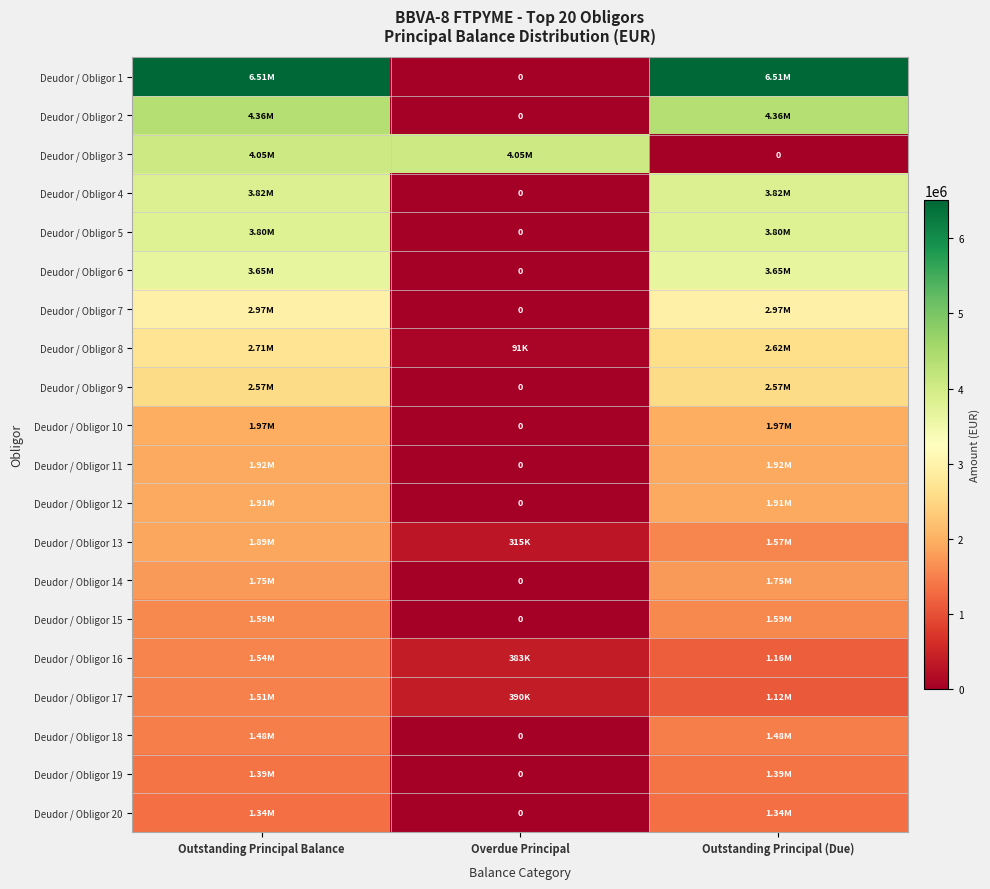

The Deudor / Obligor 16 series shows 545595.1 at Overdue Principal. True or false?

False